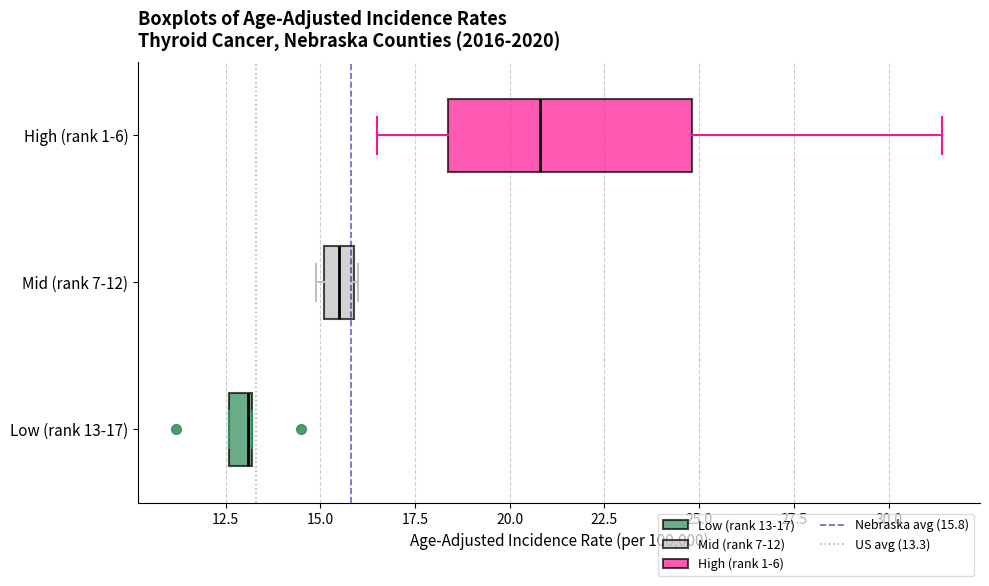

Where is the right edge of the box for Mid (rank 7-12) on the x-axis? The values are not printed on the chart, so give them approximately, as read against the axis.

16.0